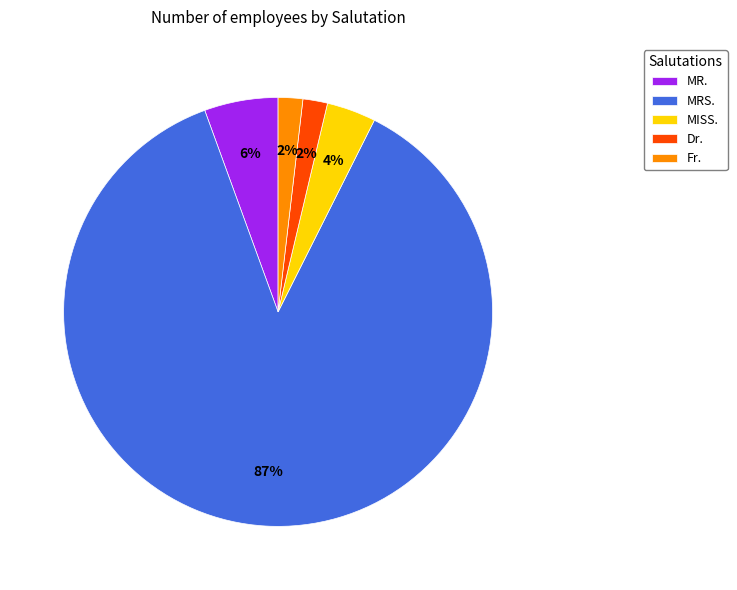

Does MISS. account for over 50% of the chart?

No